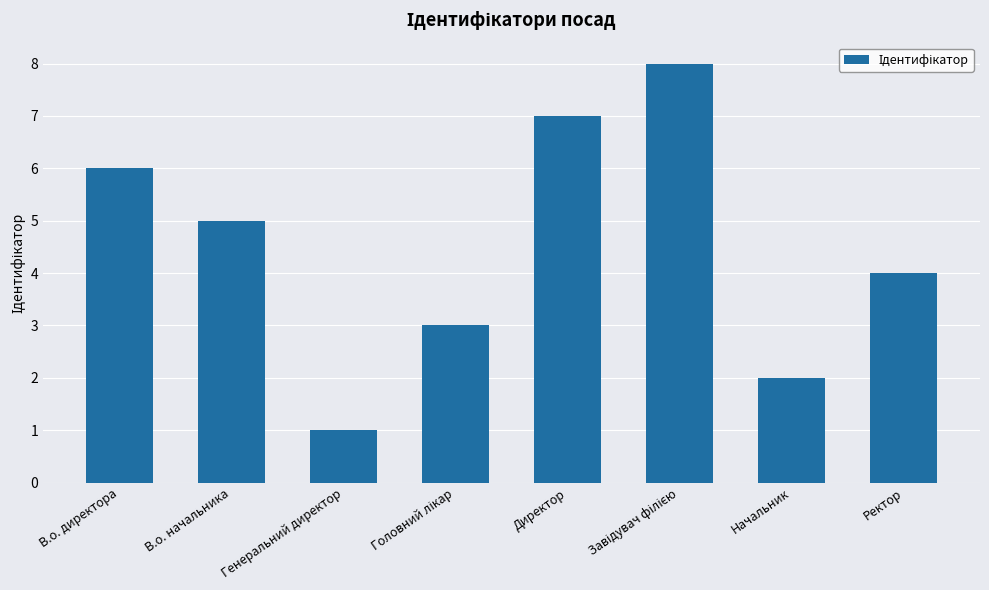

How many series are shown in this chart?

1